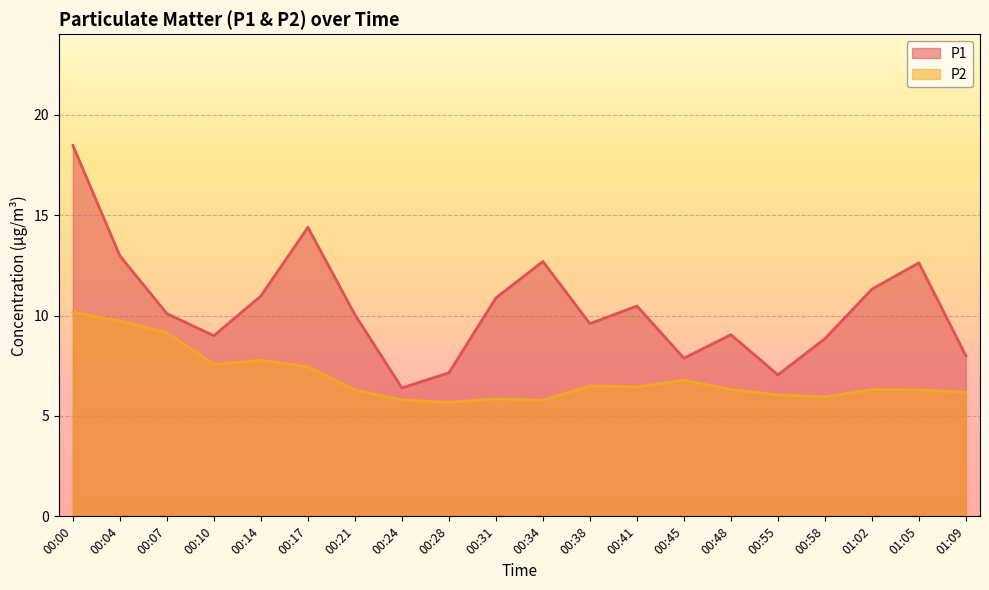

How many data points in P1 are less than 10?

9